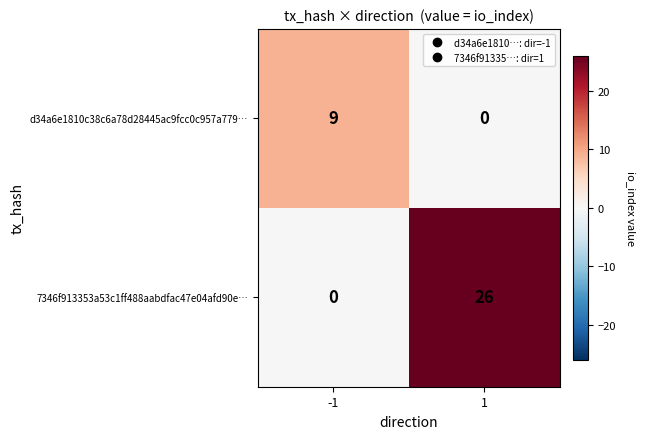

Is it true that 7346f913353a53c1ff488aabdfac47e04afd90e… equals 0 at -1?

True